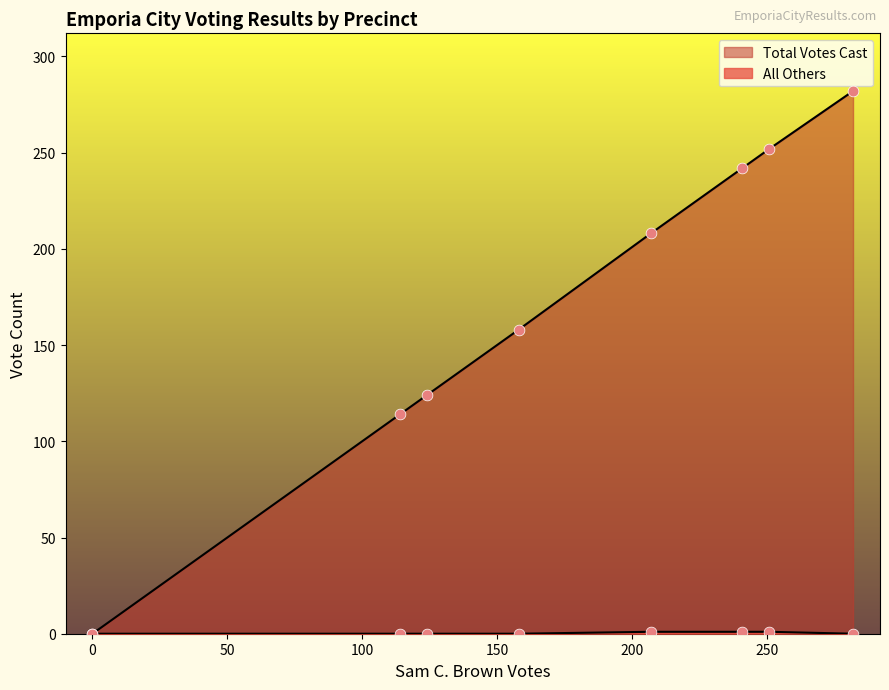

What are all the series names shown in the legend?

Total Votes Cast, All Others